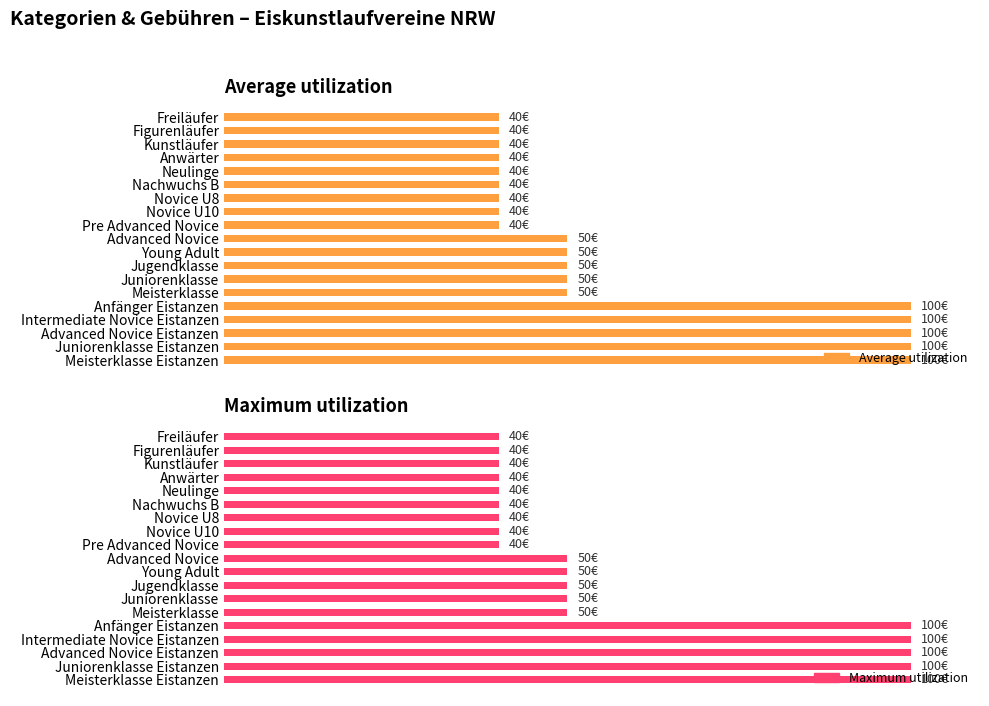

The Average utilization series shows 71 at Young Adult. True or false?

False